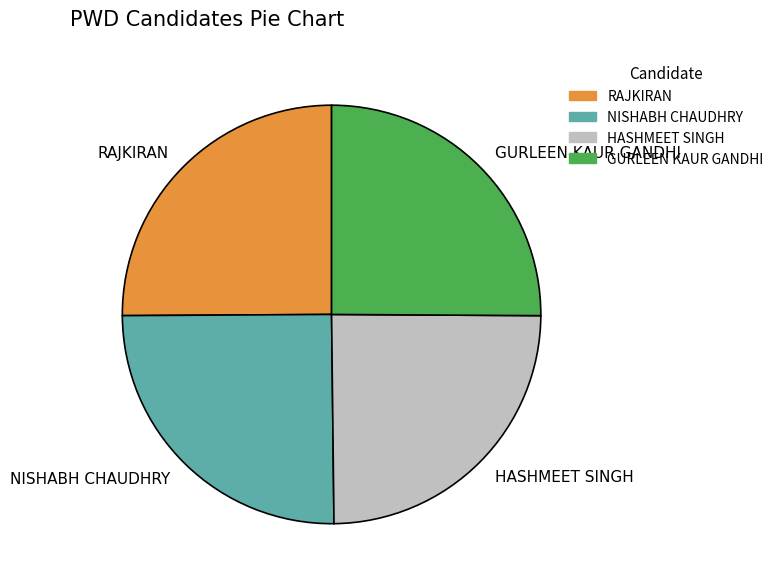

Does any single category account for the majority?

No